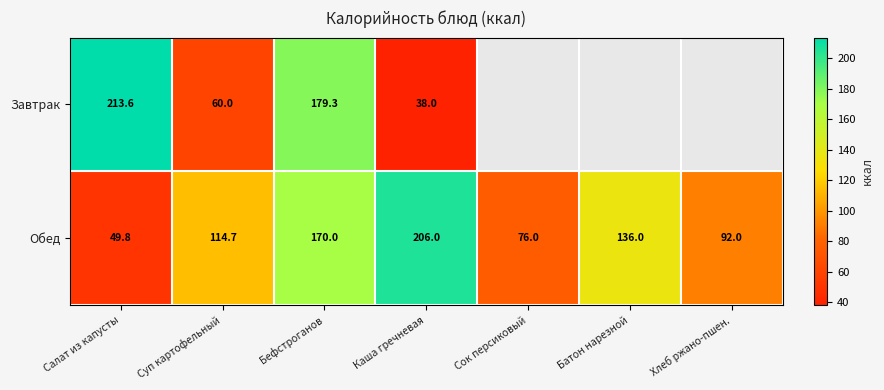

Between Салат из капусты and Сок персиковый, which is larger?

Сок персиковый